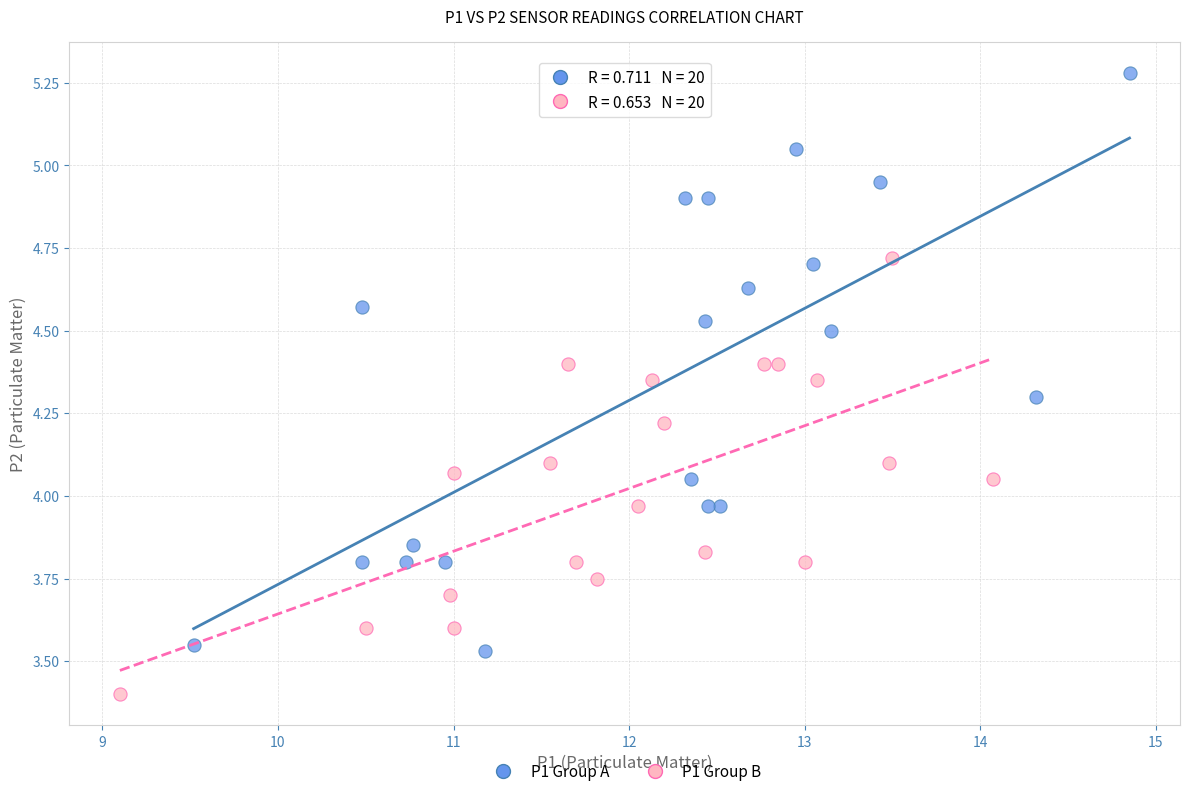

Which series contains the lowest Y value?

P1 Group B